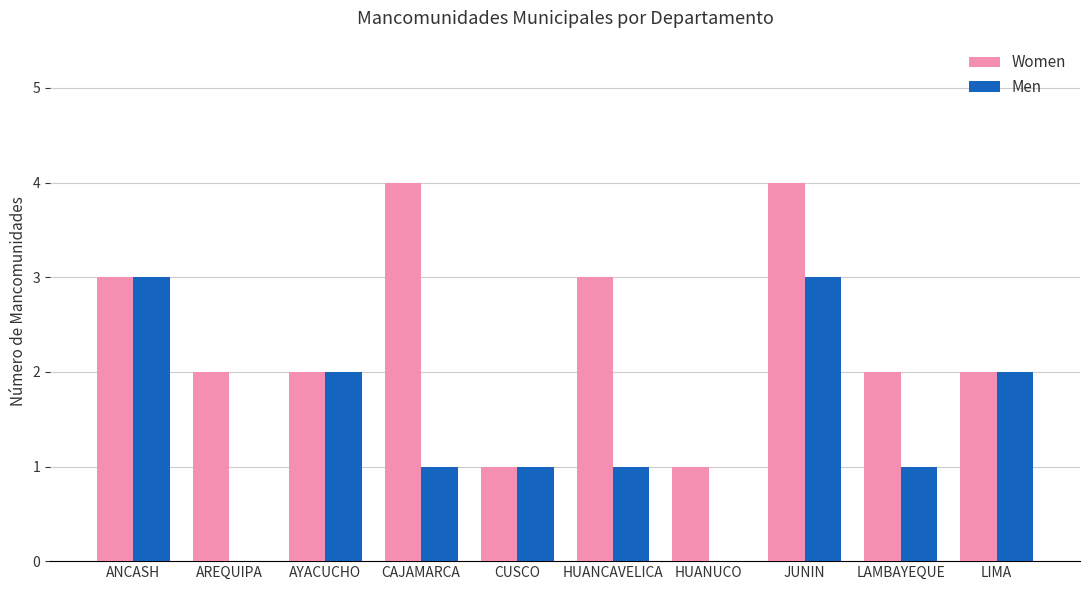

Is the value of Women at AYACUCHO greater than the value of Men at HUANUCO?

Yes